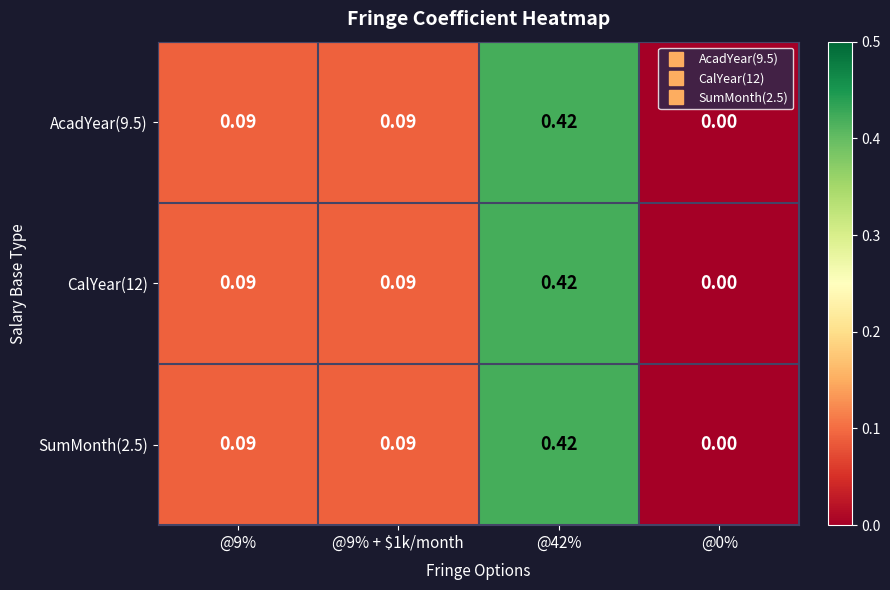

How many data points in SumMonth(2.5) are above 0?

3